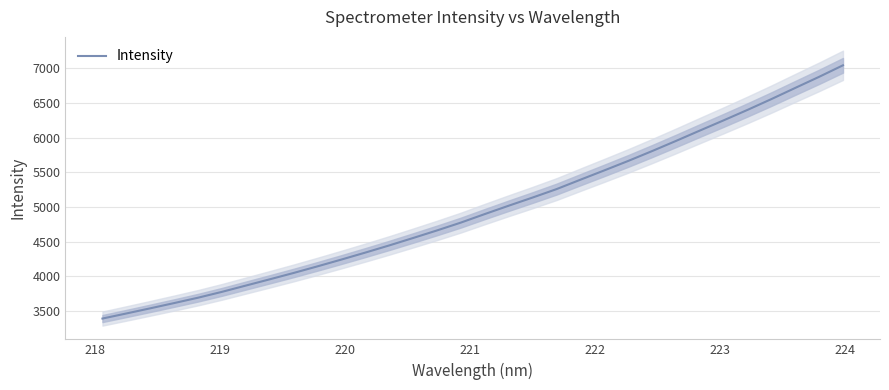

What is the highest value of the Intensity series?

7041.3